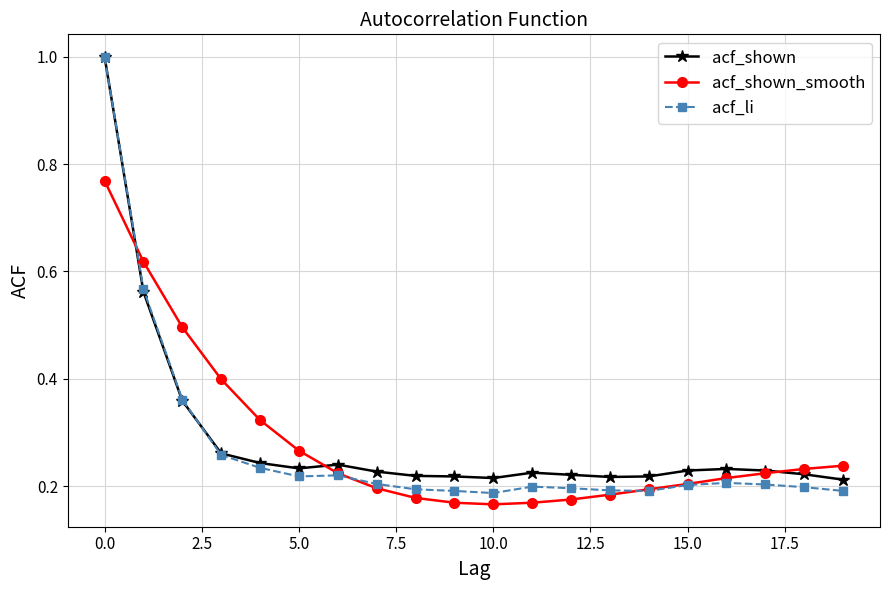

List the series in order of their overall mean, lowest first.

acf_li, acf_shown_smooth, acf_shown